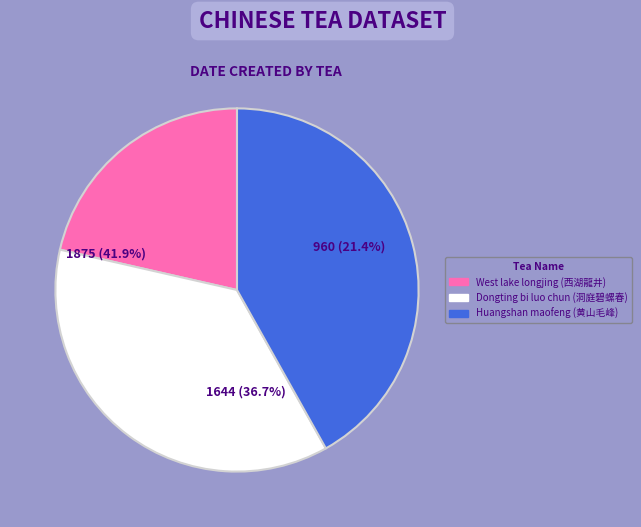

Is the sum of Huangshan maofeng (黄山毛峰) and West lake longjing (西湖龍井) greater than half?

Yes